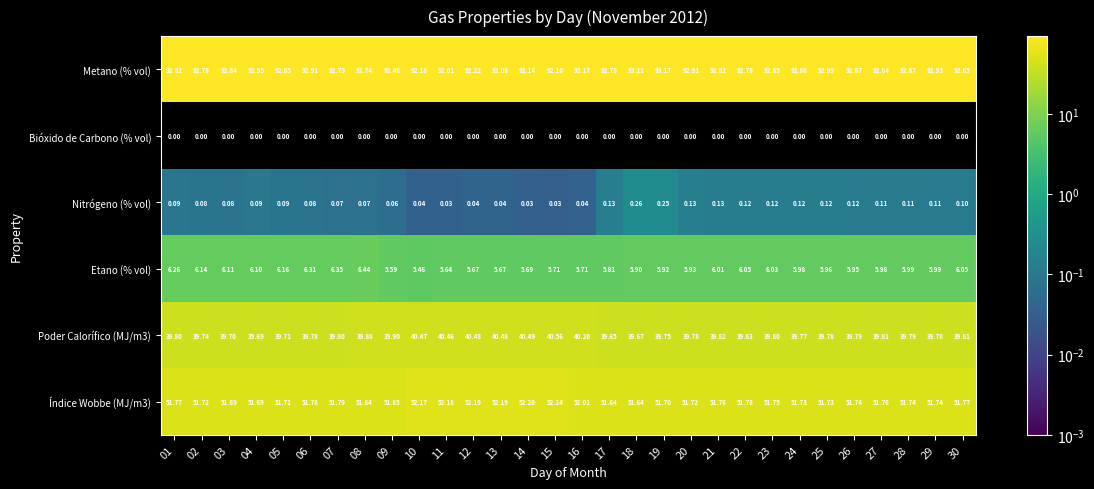

At how many categories does at least one series exceed 63?

30